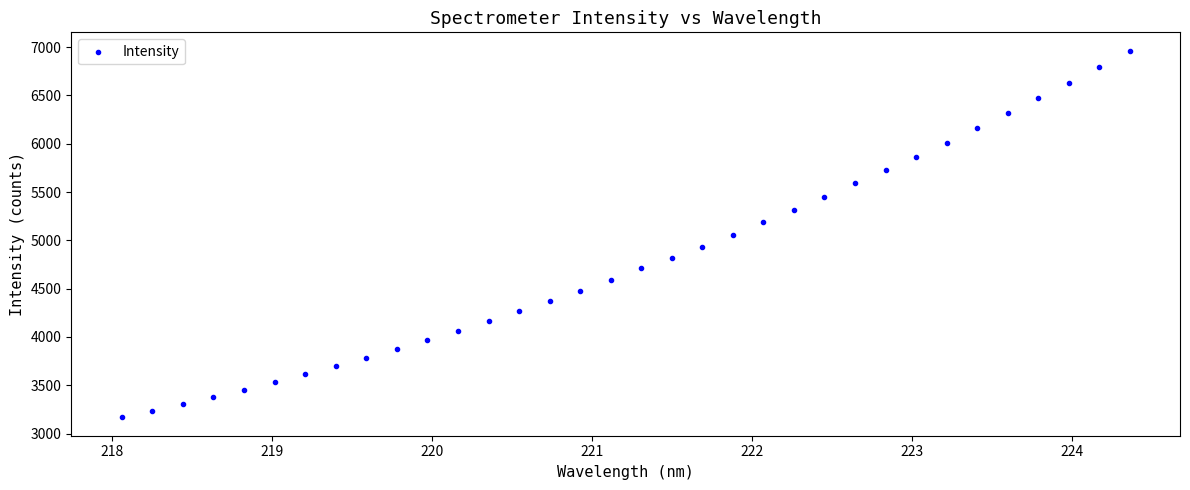

What is the range of Y values (max minus min)?

3796.1